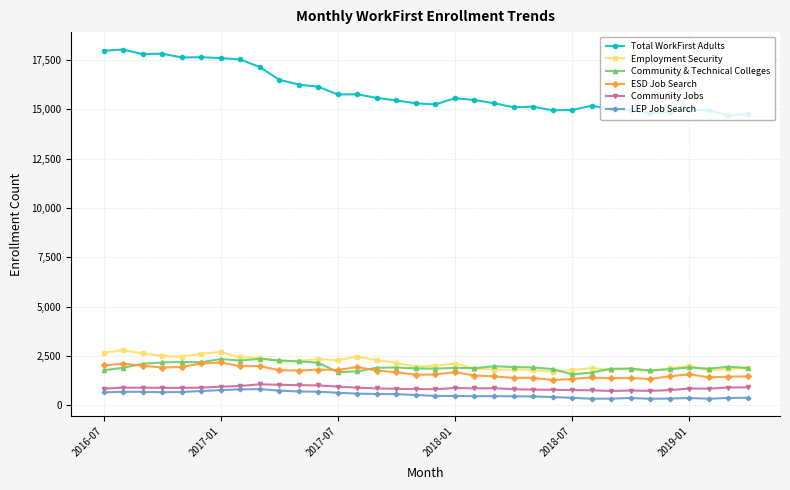

True or false: Community Jobs has more than 2 interior local peaks.

True